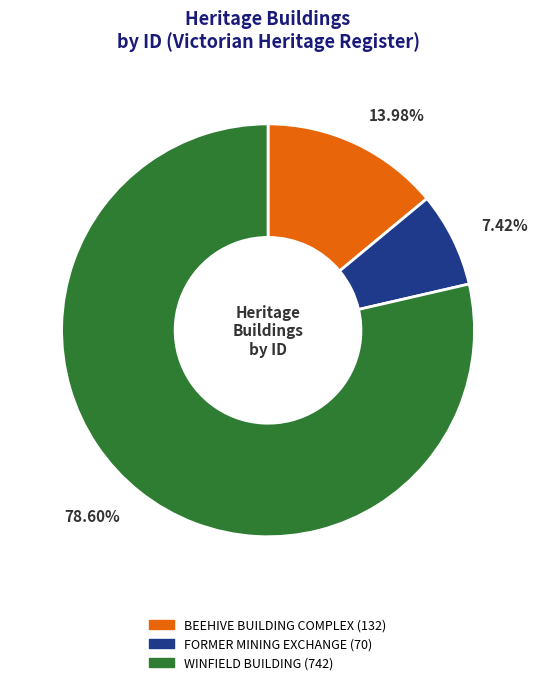

To the nearest percent, what is the average slice percentage?

33%